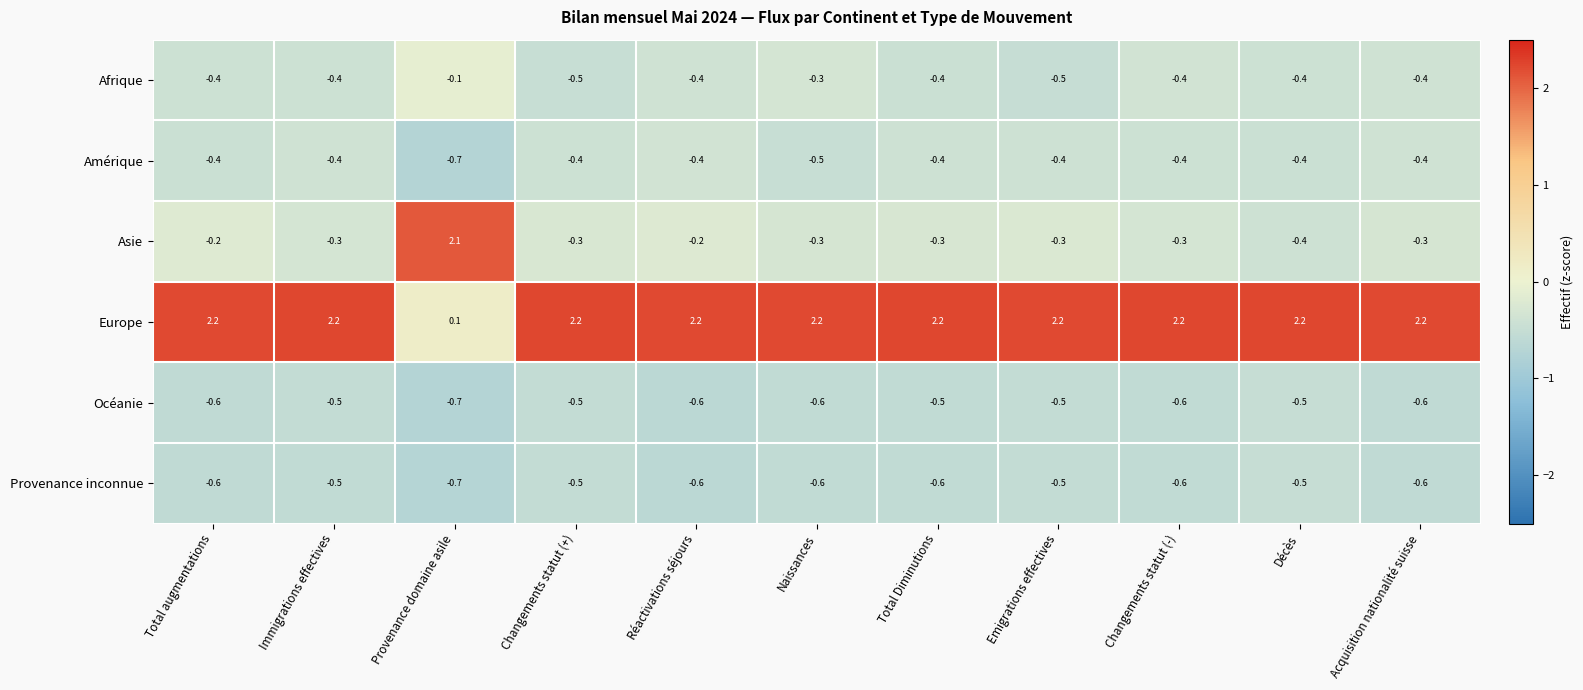

The value of Asie at Provenance domaine asile is 0.6. True or false?

False